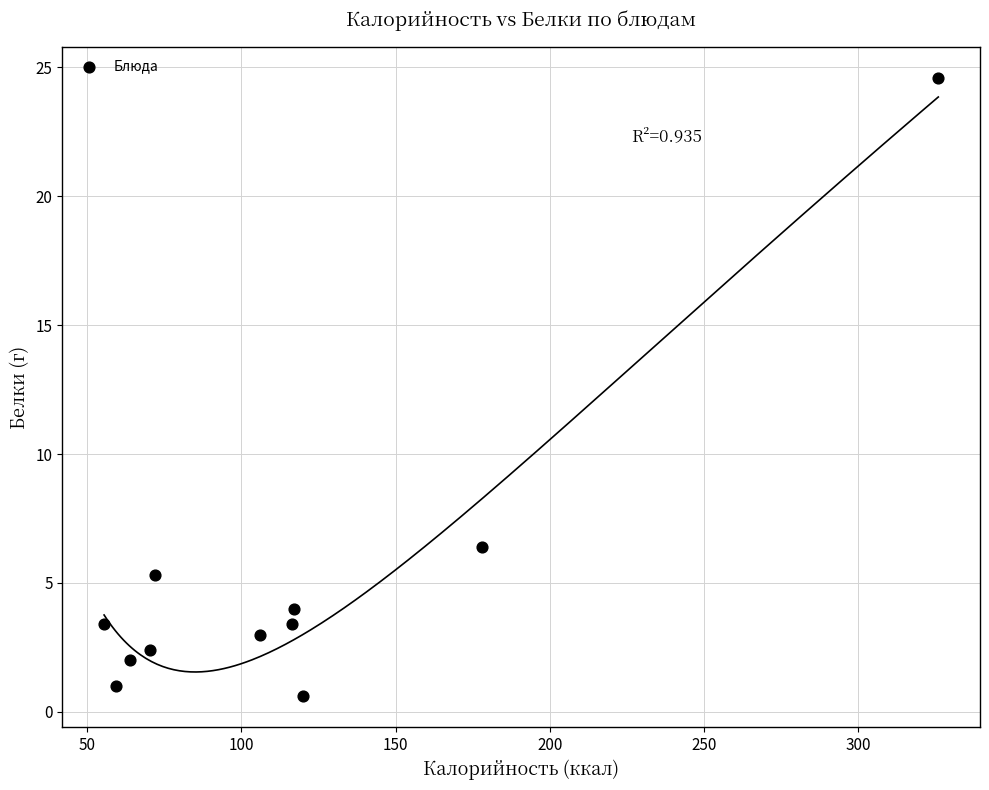

What Y value in the scatter plot is closest to 12?

6.4